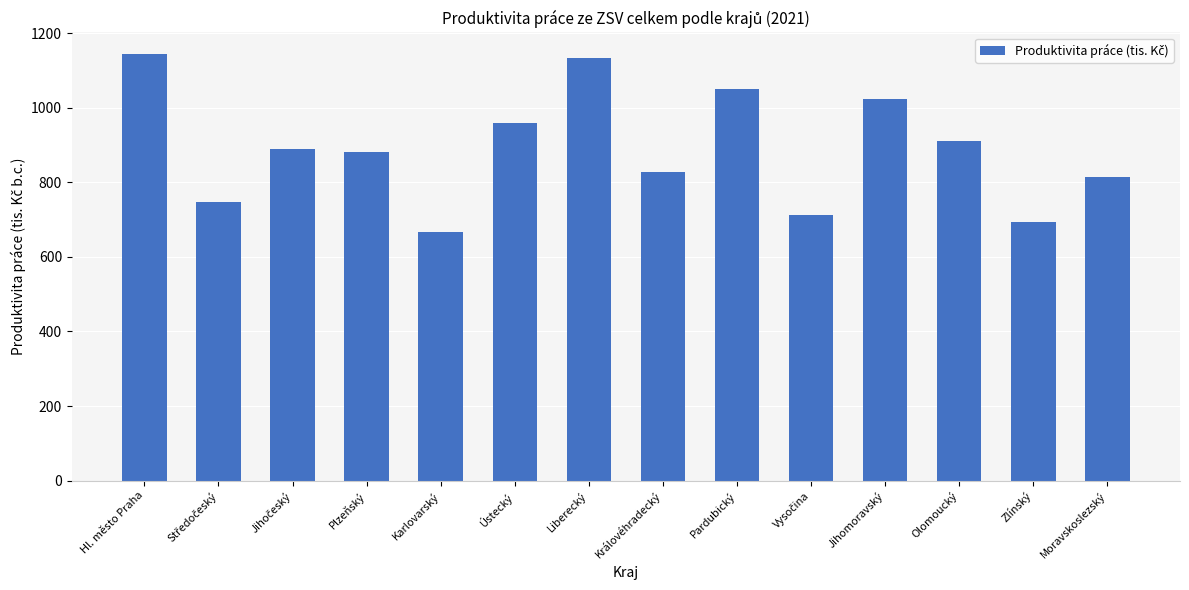

What is the maximum value shown in the chart?

1144.5